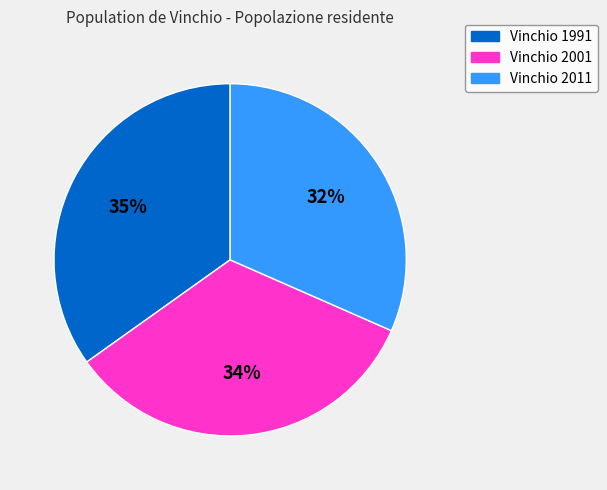

Count the number of slices in the pie.

3